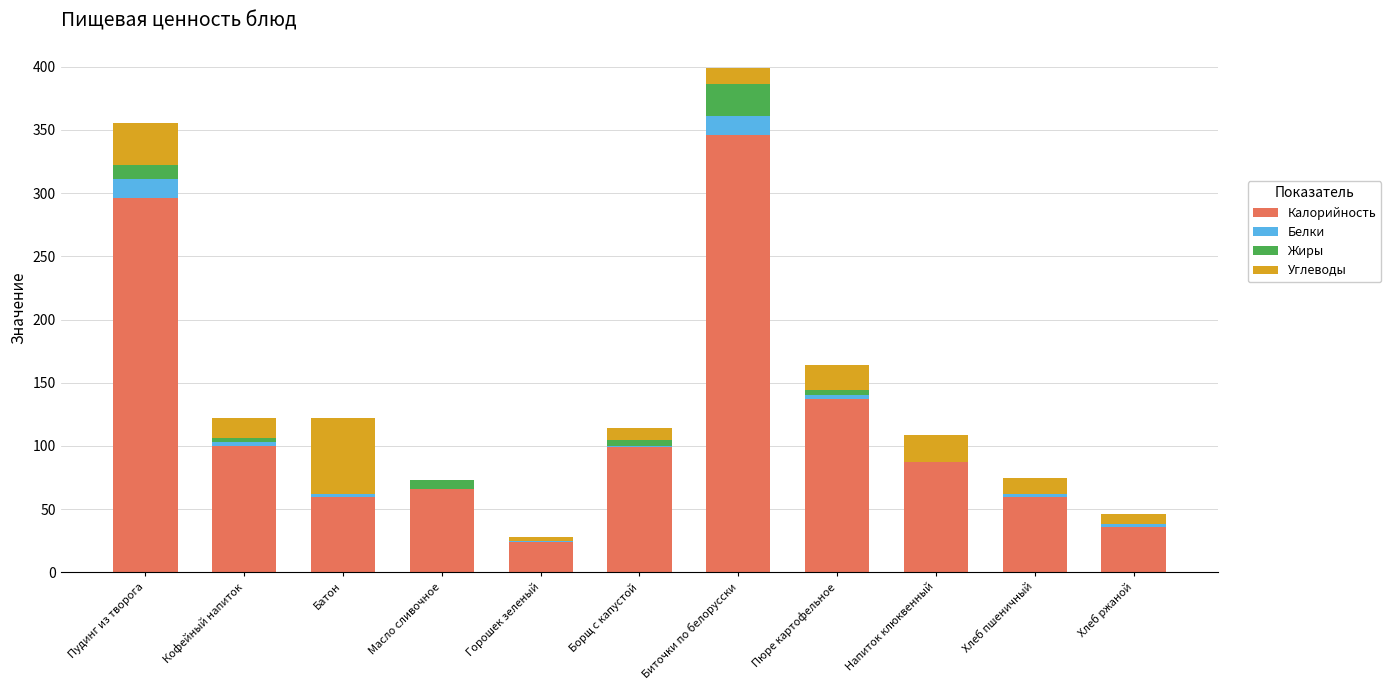

What is the maximum value for Калорийность?

346.0